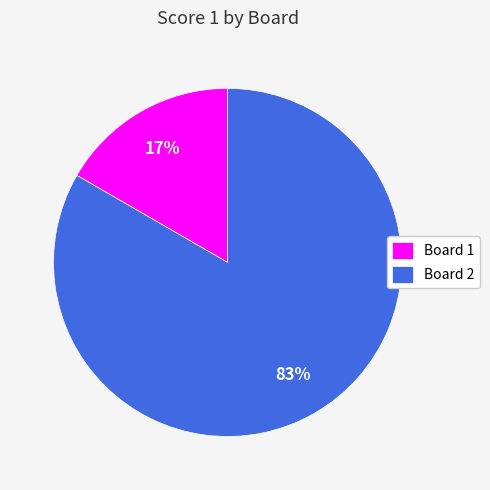

How many slices are in this pie chart?

2